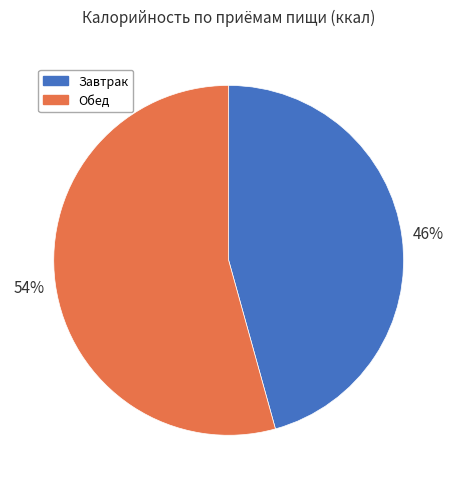

What is the majority slice?

Обед